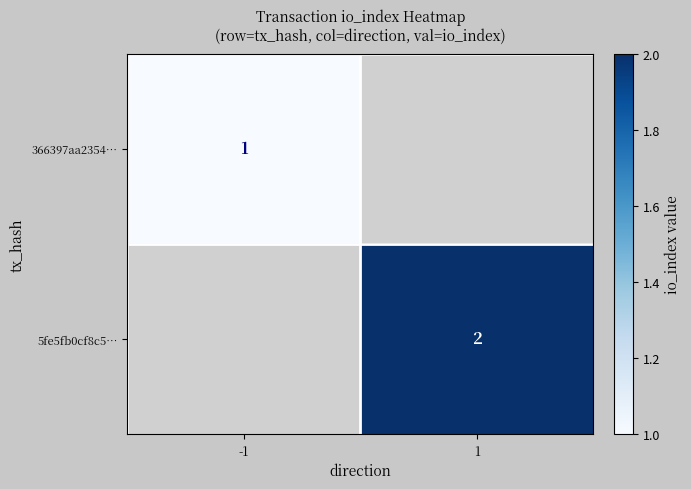

What is the greatest value displayed?

2.0